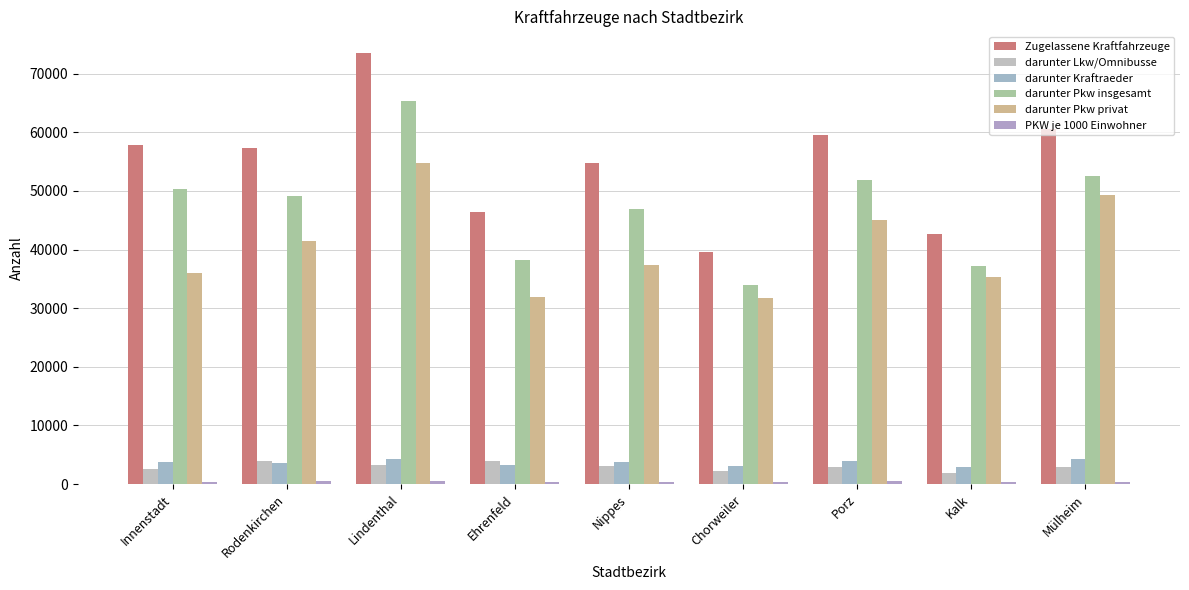

What is the maximum value for darunter Pkw privat?

54821